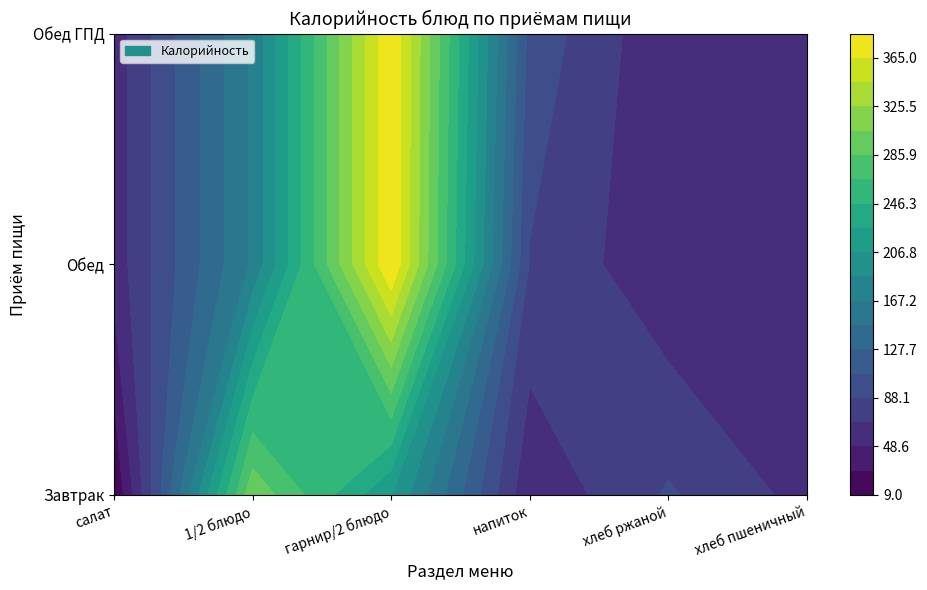

Reading right to left, extract all data points from this chart.

Завтрак: хлеб пшеничный=61.4	хлеб ржаной=90.6	напиток=52.0	гарнир/2 блюдо=207.7	1/2 блюдо=301.0	салат=9.0
Обед: хлеб пшеничный=52.3	хлеб ржаной=52.0	напиток=86.6	гарнир/2 блюдо=384.8	1/2 блюдо=170.8	салат=57.0
Обед ГПД: хлеб пшеничный=52.3	хлеб ржаной=52.0	напиток=101.4	гарнир/2 блюдо=384.8	1/2 блюдо=170.8	салат=57.0